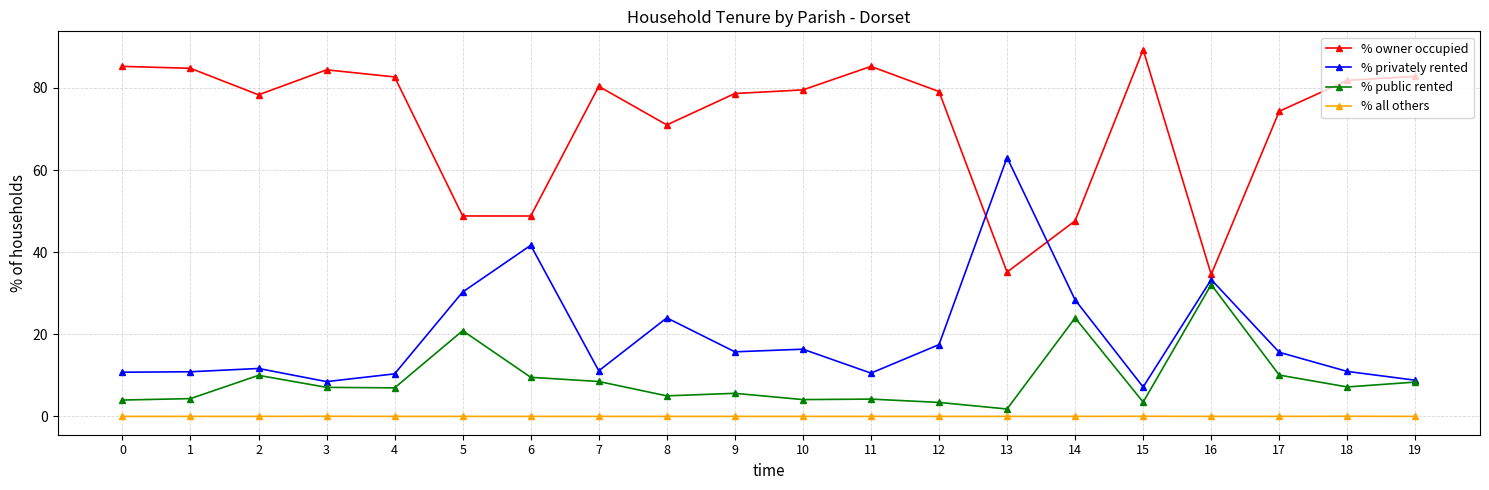

The % owner occupied series shows 74.3 at 17. True or false?

True